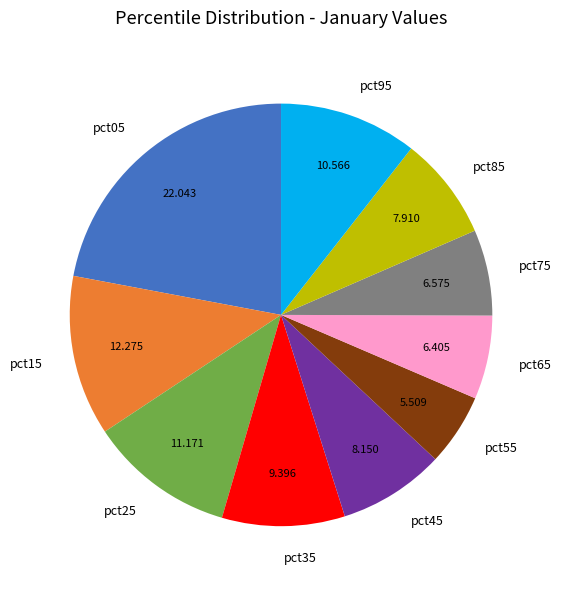

Is there a majority slice in this chart?

No